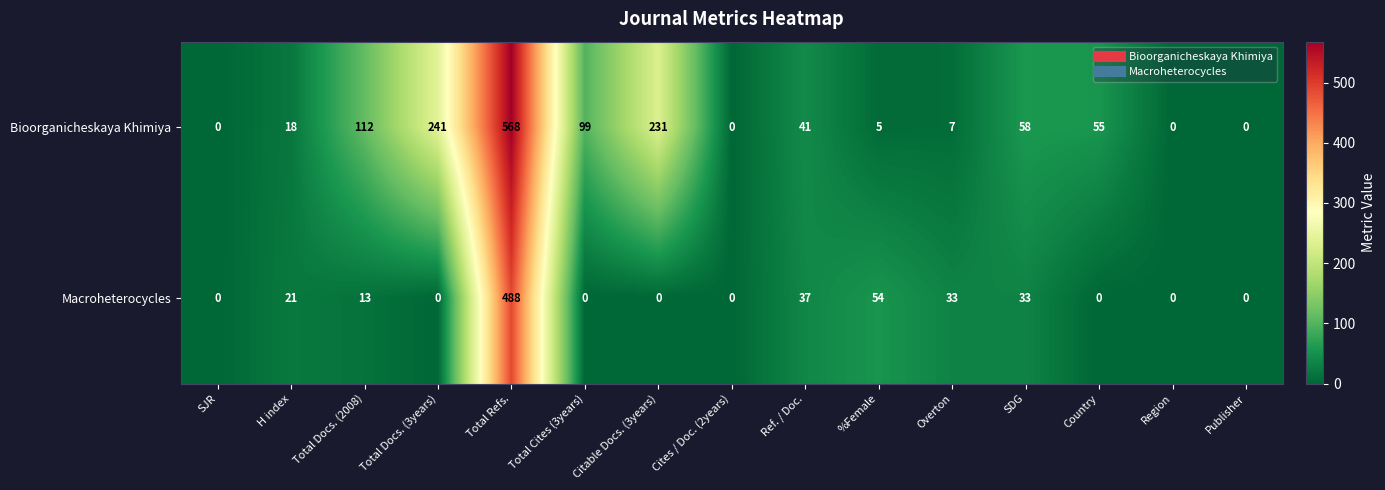

Which label corresponds to the largest value in the chart?

Total Refs.